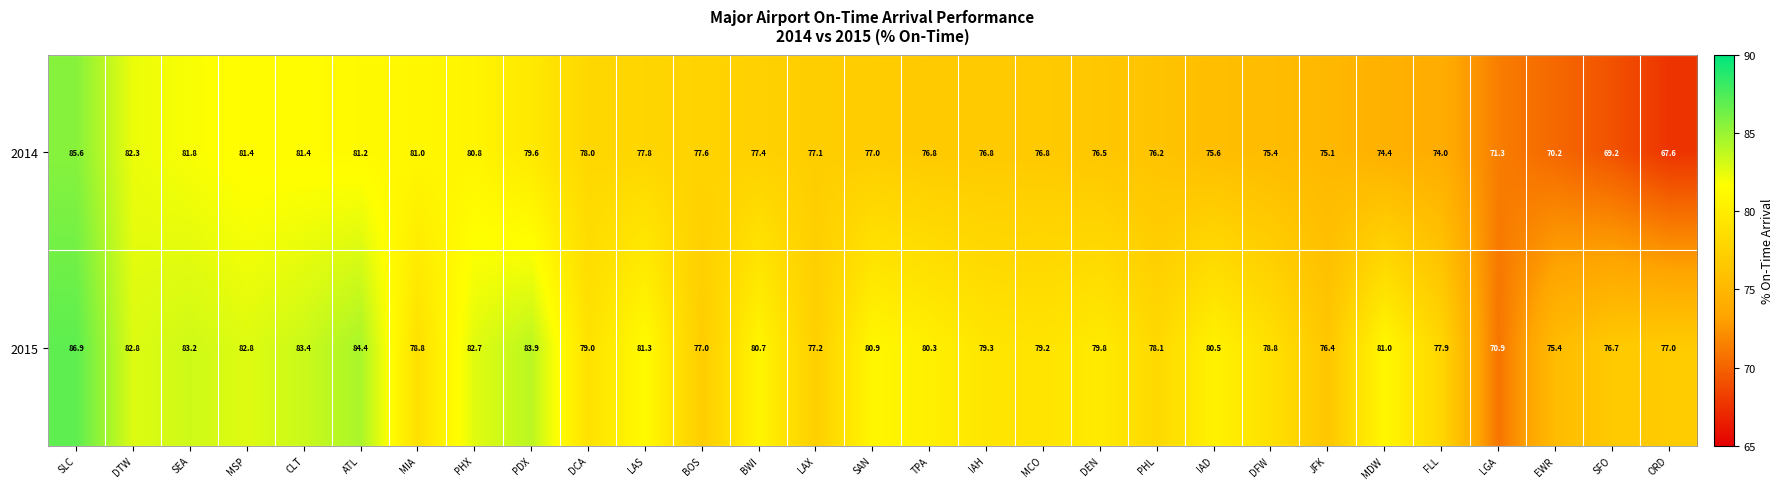

Which label corresponds to the largest value in the chart?

SLC